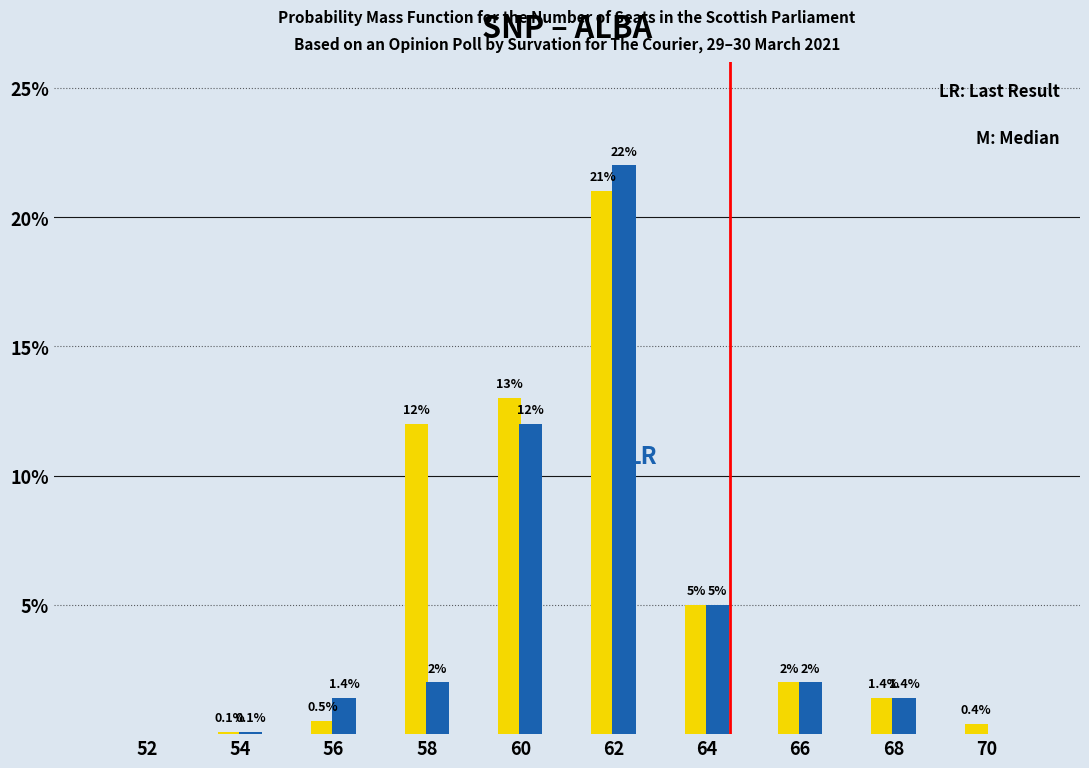

Reading right to left, list all the values displayed in this chart.

SNP: 70=0.4	68=1.4	66=2.0	64=5.0	62=21.0	60=13.0	58=12.0	56=0.5	54=0.1	52=0.0
ALBA: 70=0.0	68=1.4	66=2.0	64=5.0	62=22.0	60=12.0	58=2.0	56=1.4	54=0.1	52=0.0